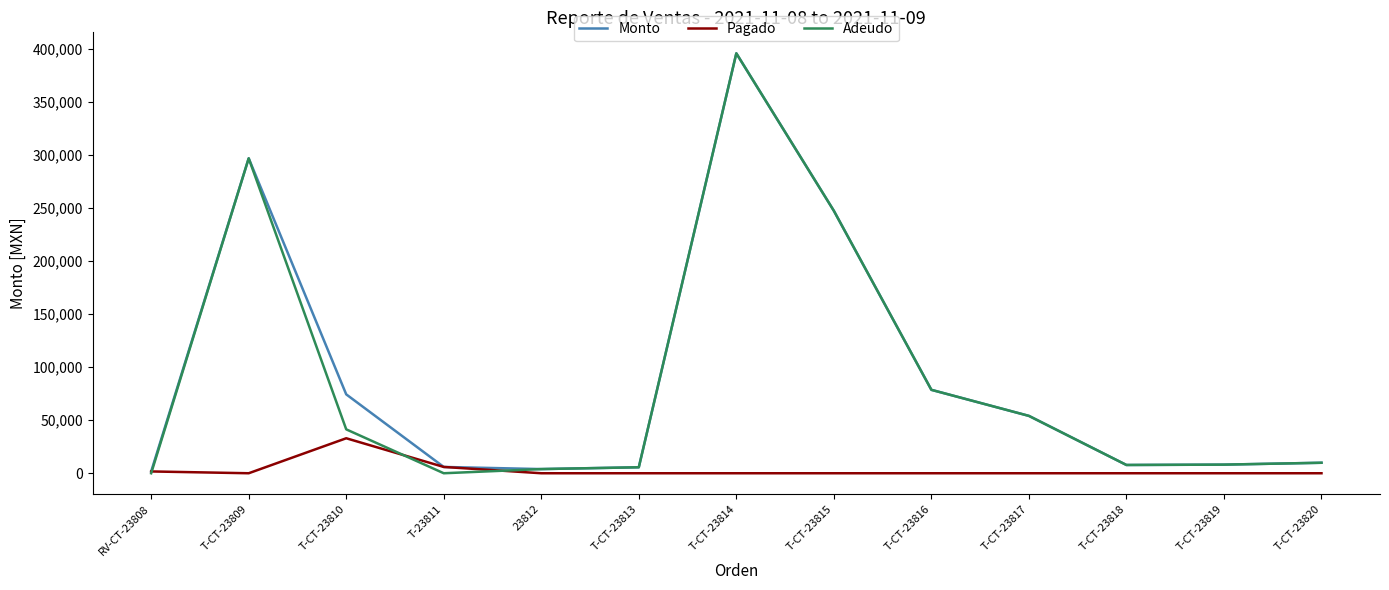

True or false: Pagado has a value of 1704 at RV-CT-23808.

True